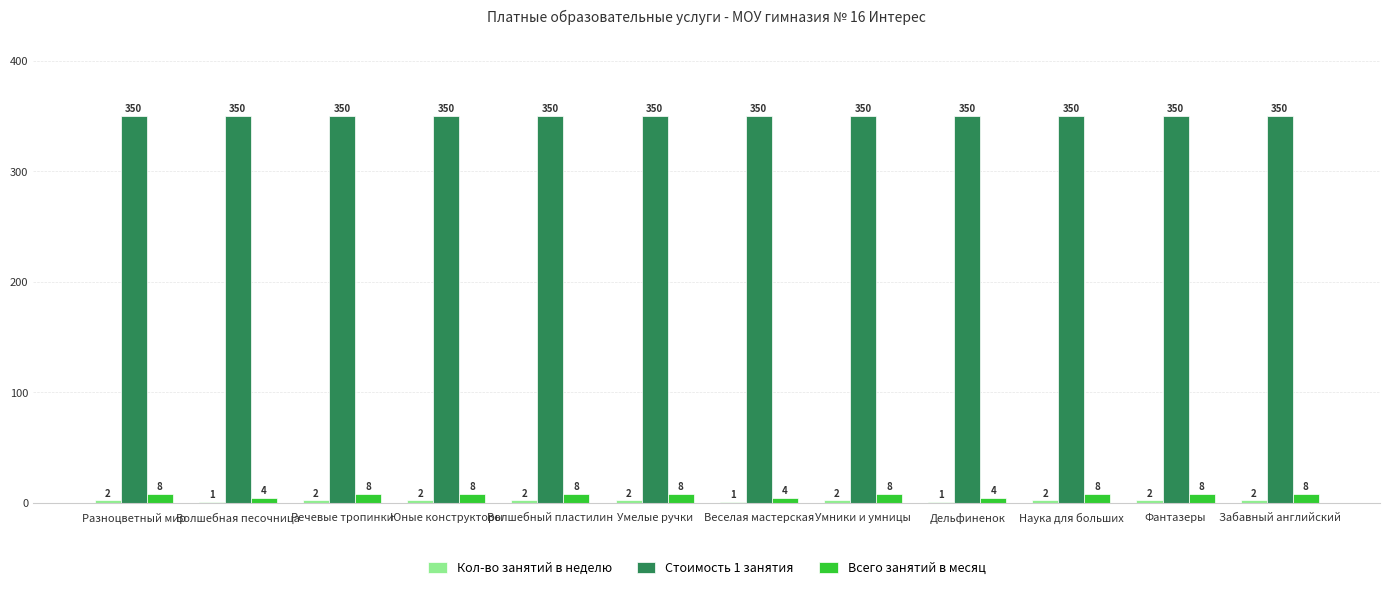

Does the chart contain stacked bars?

No